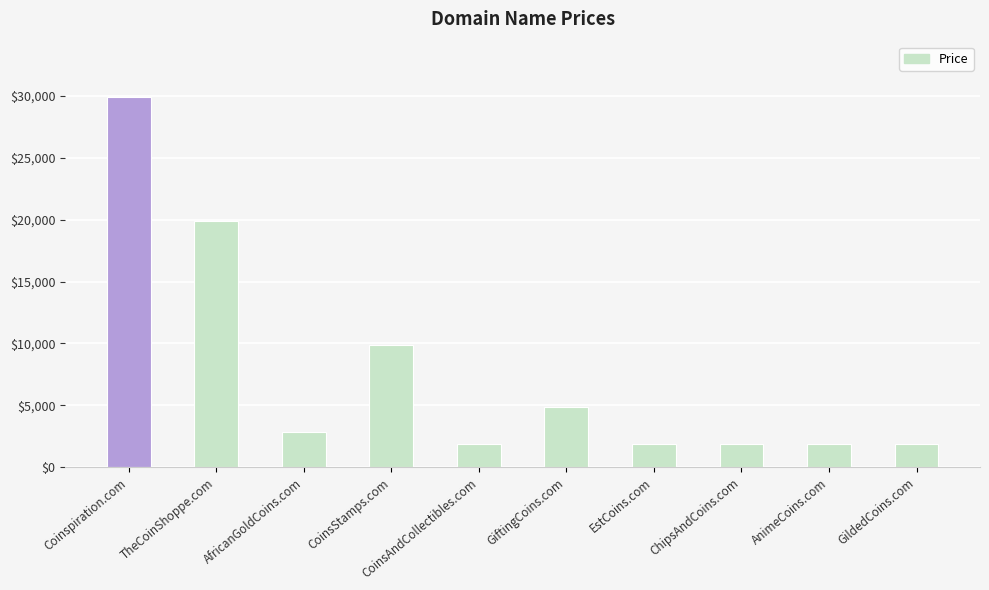

At which label does the data first exceed 2888?

Coinspiration.com